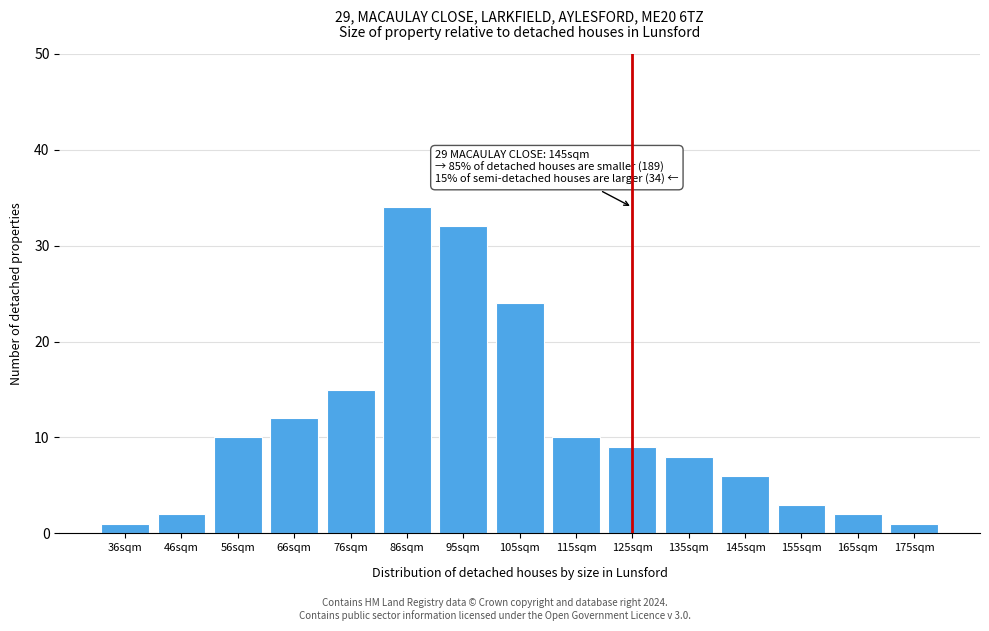

Reading left to right, transcribe all the data shown in this chart.

1	2	10	12	15	34	32	24	10	9	8	6	3	2	1